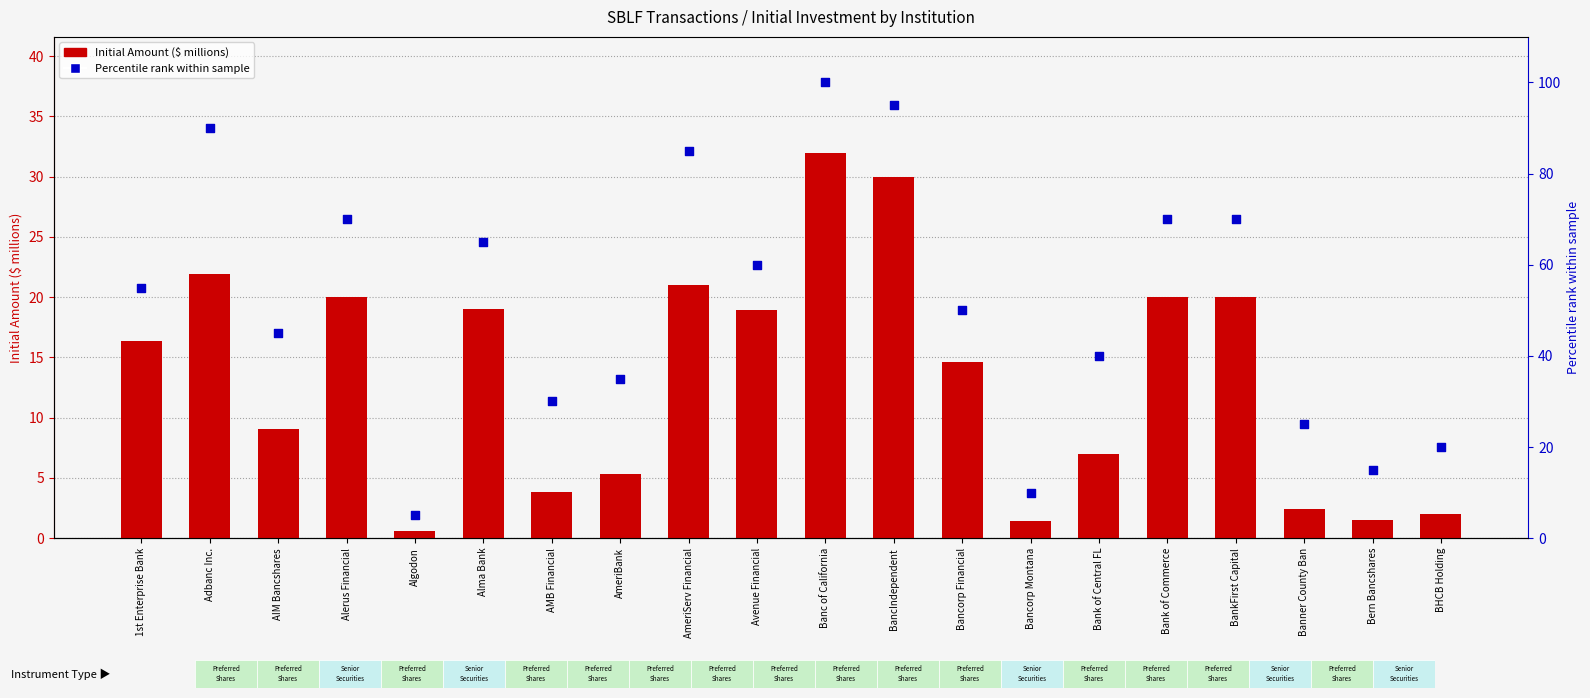

Which series contains the lowest Y value?

Initial Amount ($ millions)